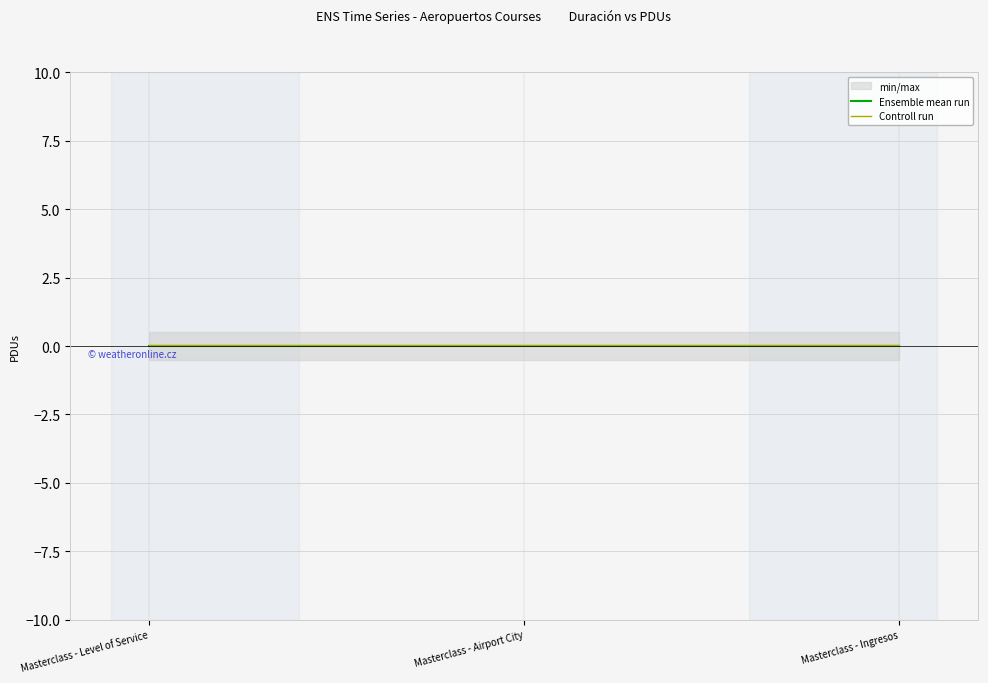

What is the total value across all series at Masterclass - Ingresos?

0.1